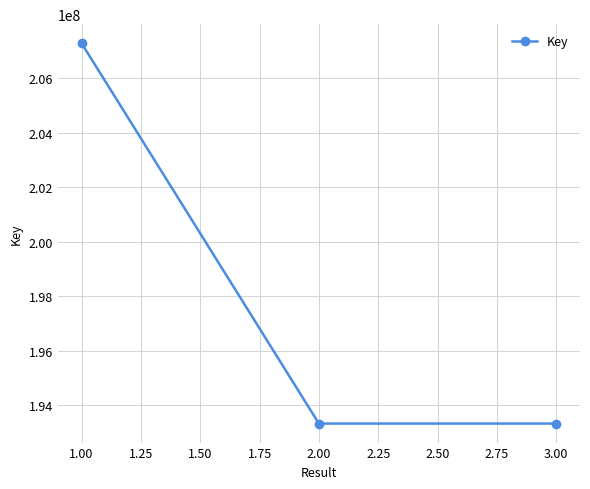

What is the minimum value shown in the chart?

193322133